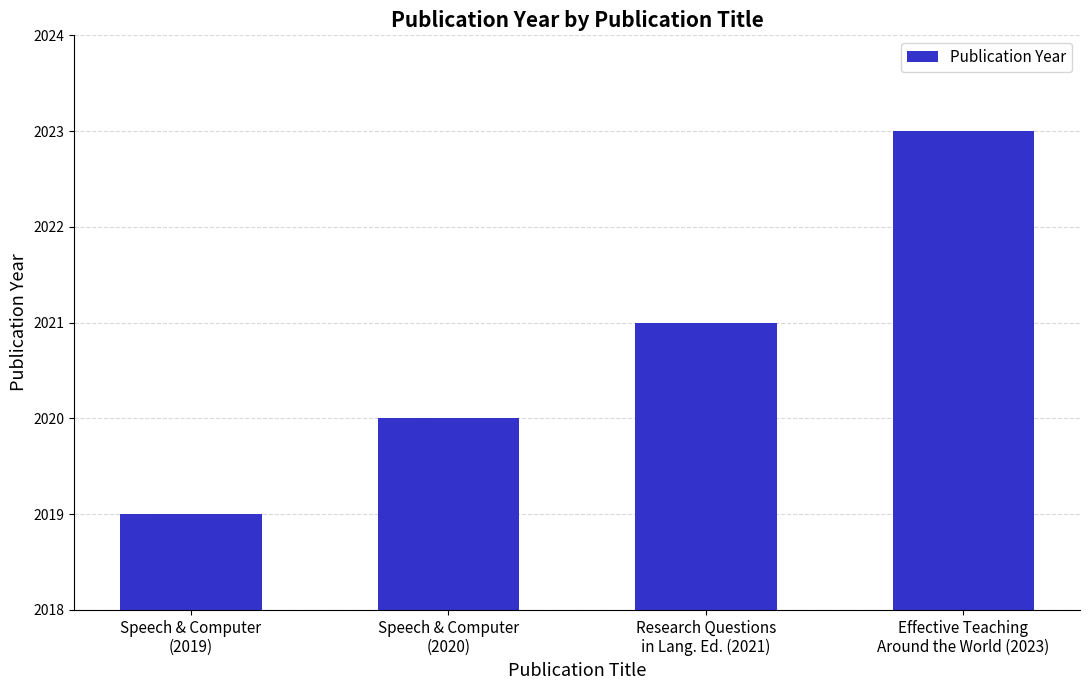

What is the label of the 1st bar from the left?

Speech & Computer
(2019)